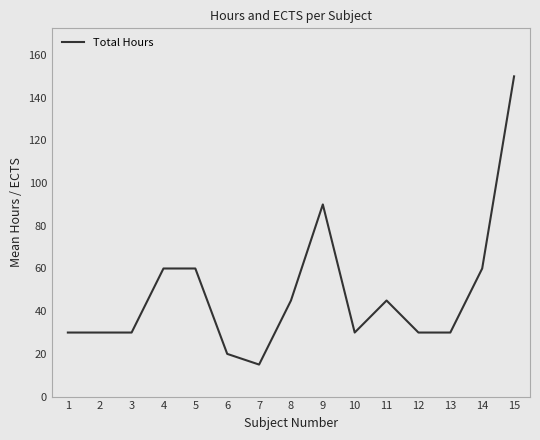

Where is the data nearest to the value 82?

9